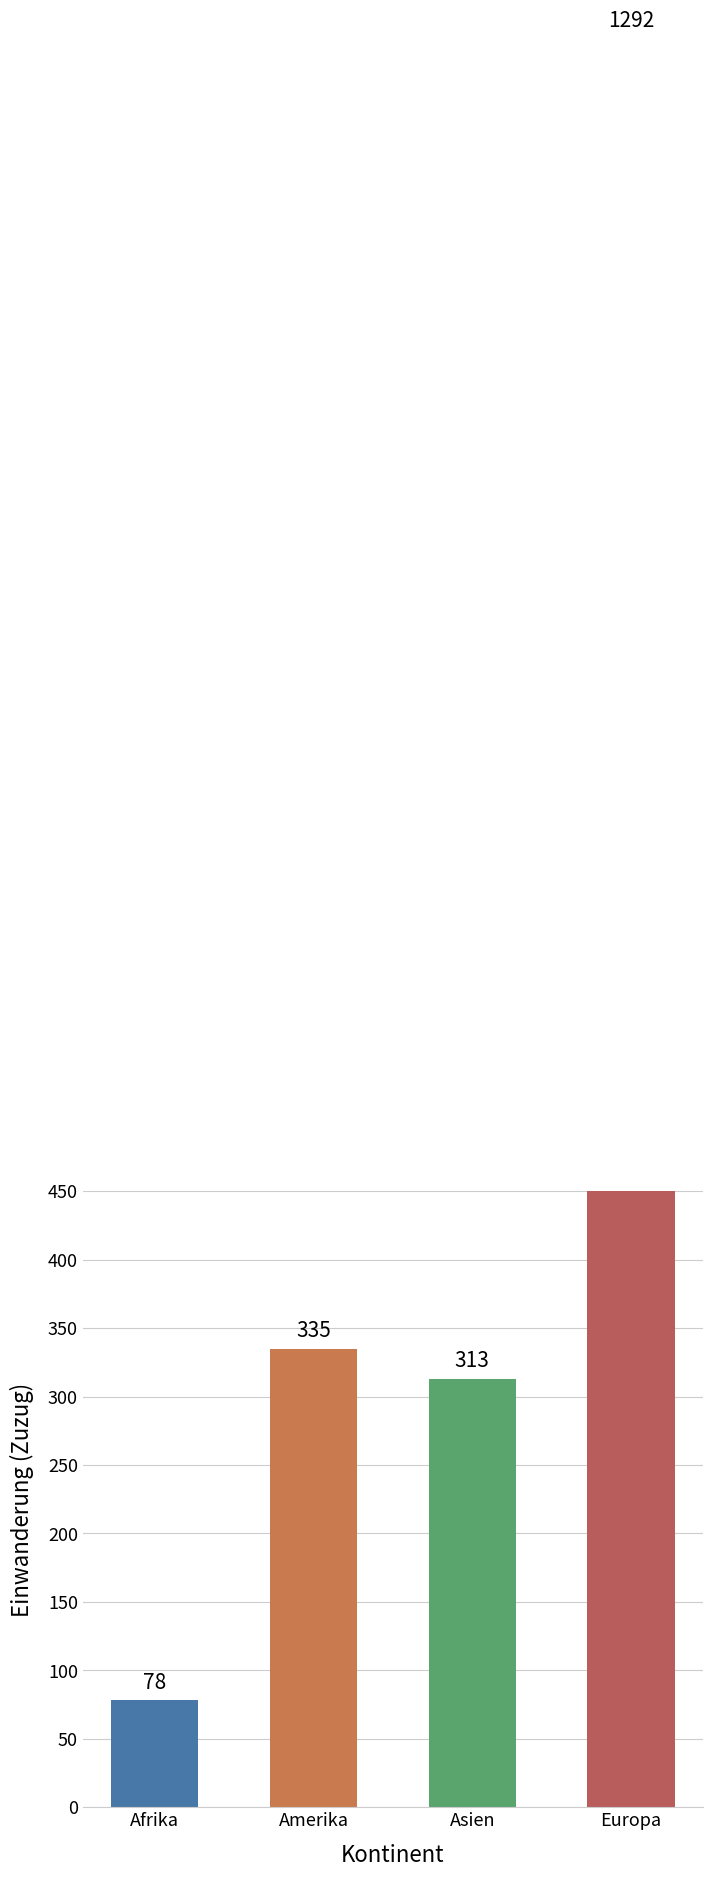

True or false: the data shows 313 at Asien.

True